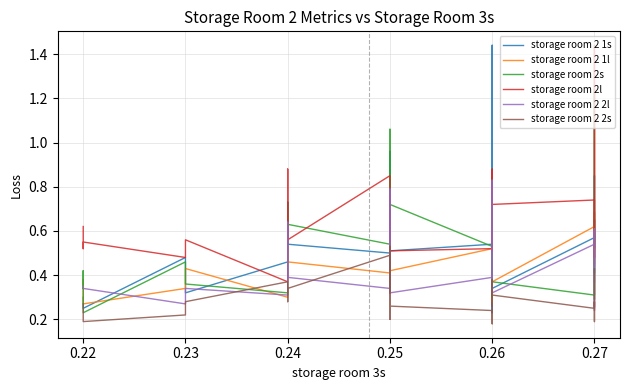

What is the total value across all series at 0.26?

2.7